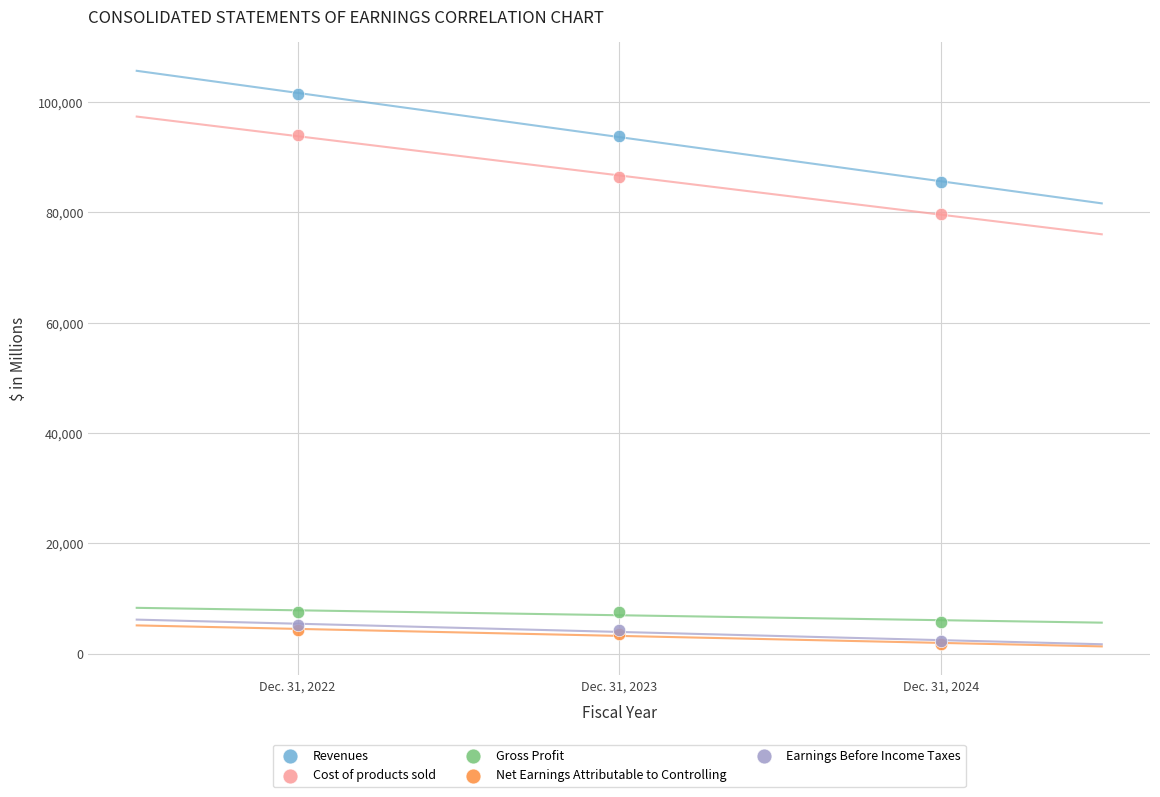

Which series contains the highest Y value?

Revenues